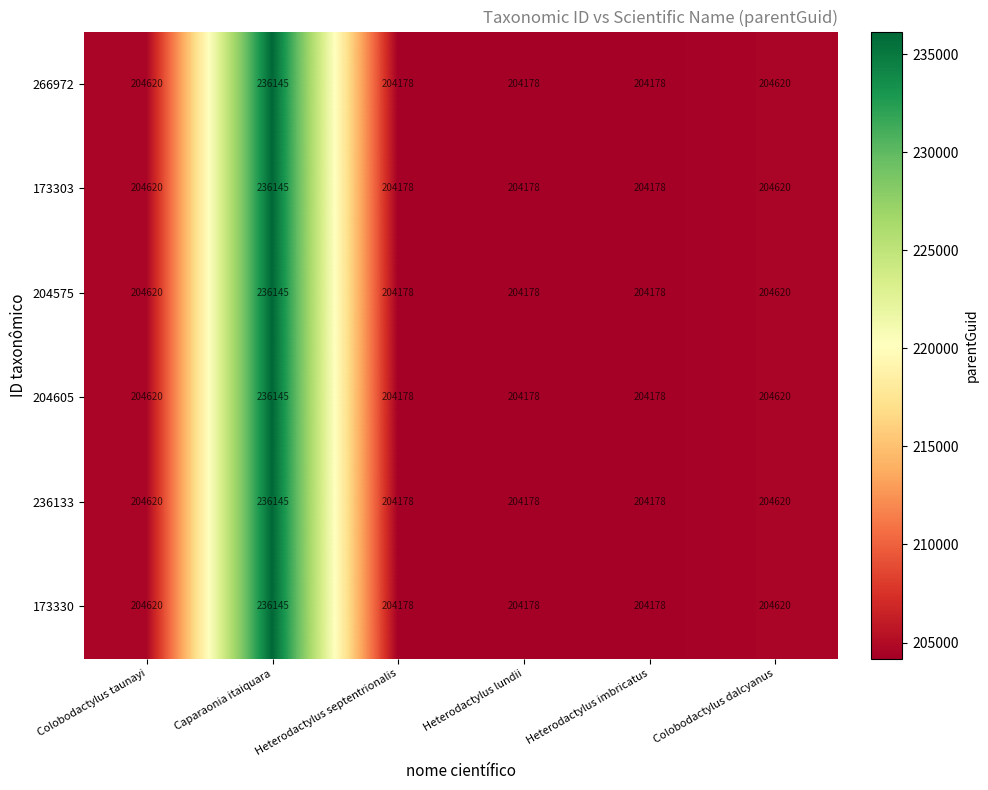

What is the difference between the second highest and minimum values in the 173303 series?

442